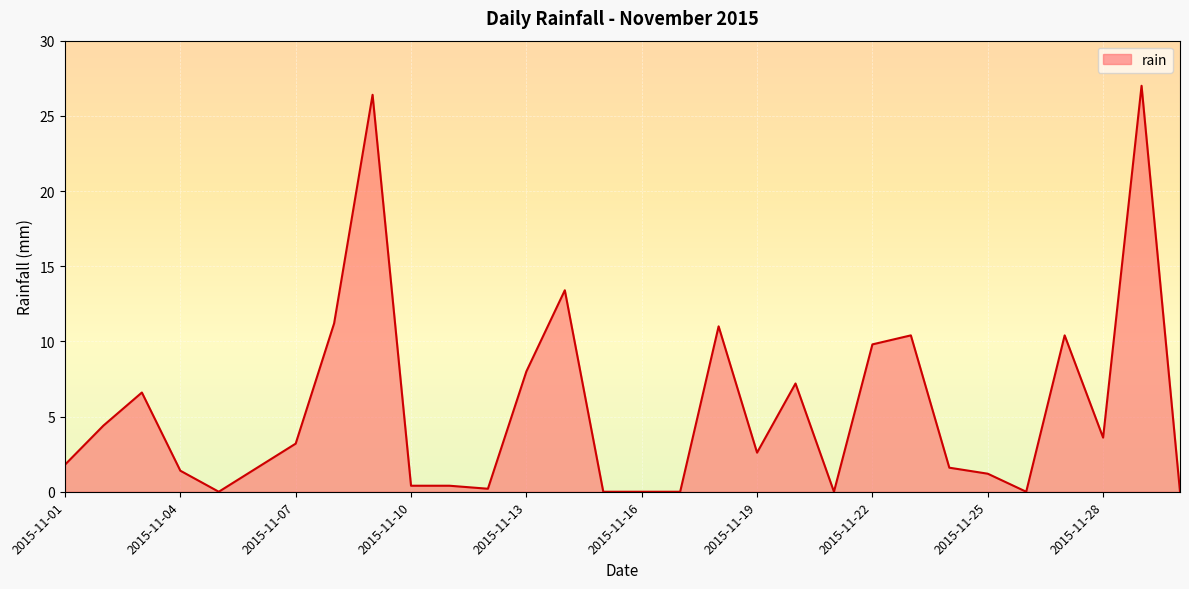

What is the difference between the maximum and minimum values?

27.0